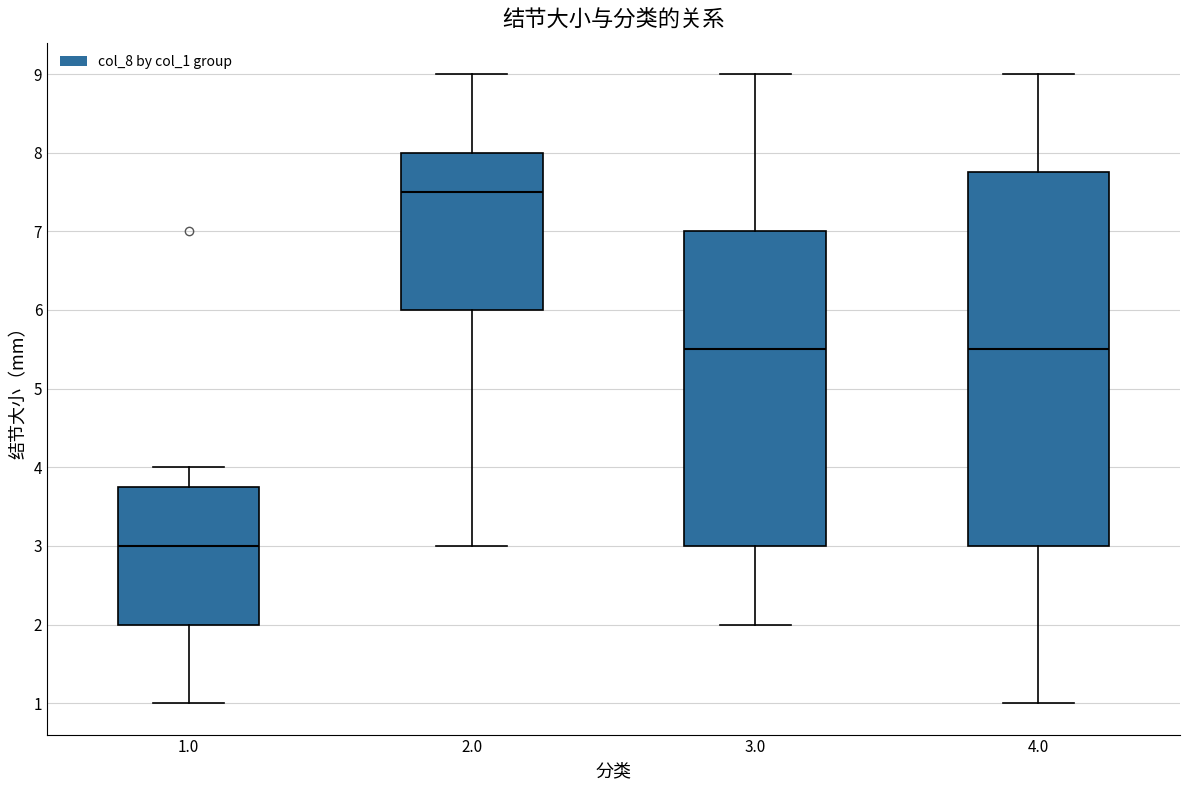

Where is the lower edge of the box at x = 4.0 on the y-axis? The values are not printed on the chart, so give them approximately, as read against the axis.

3.0